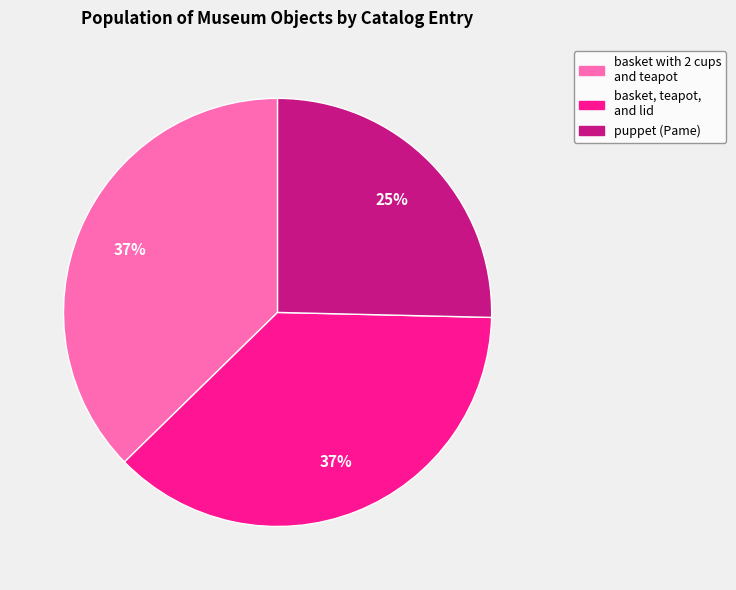

To the nearest percent, what is the difference between the largest and smallest slice percentages?

12%